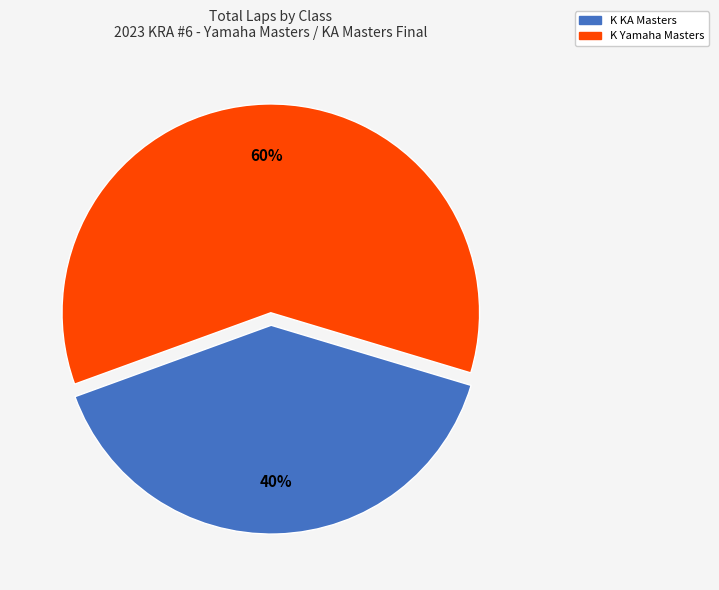

Does any single category account for the majority?

Yes